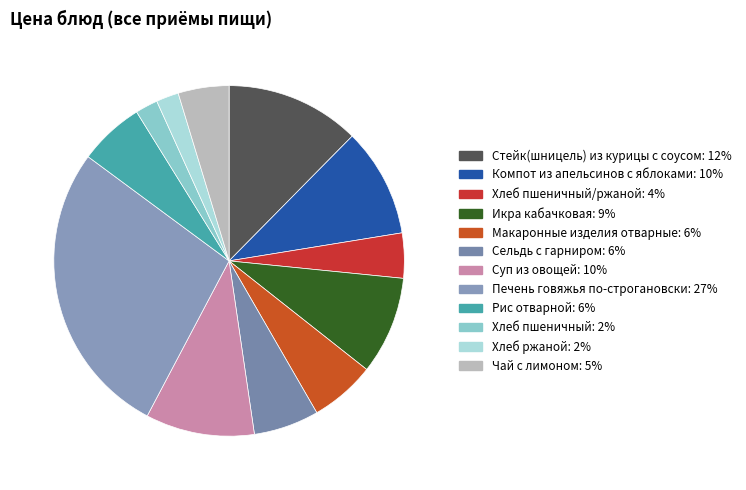

Which category has the smallest portion of the pie?

Хлеб пшеничный